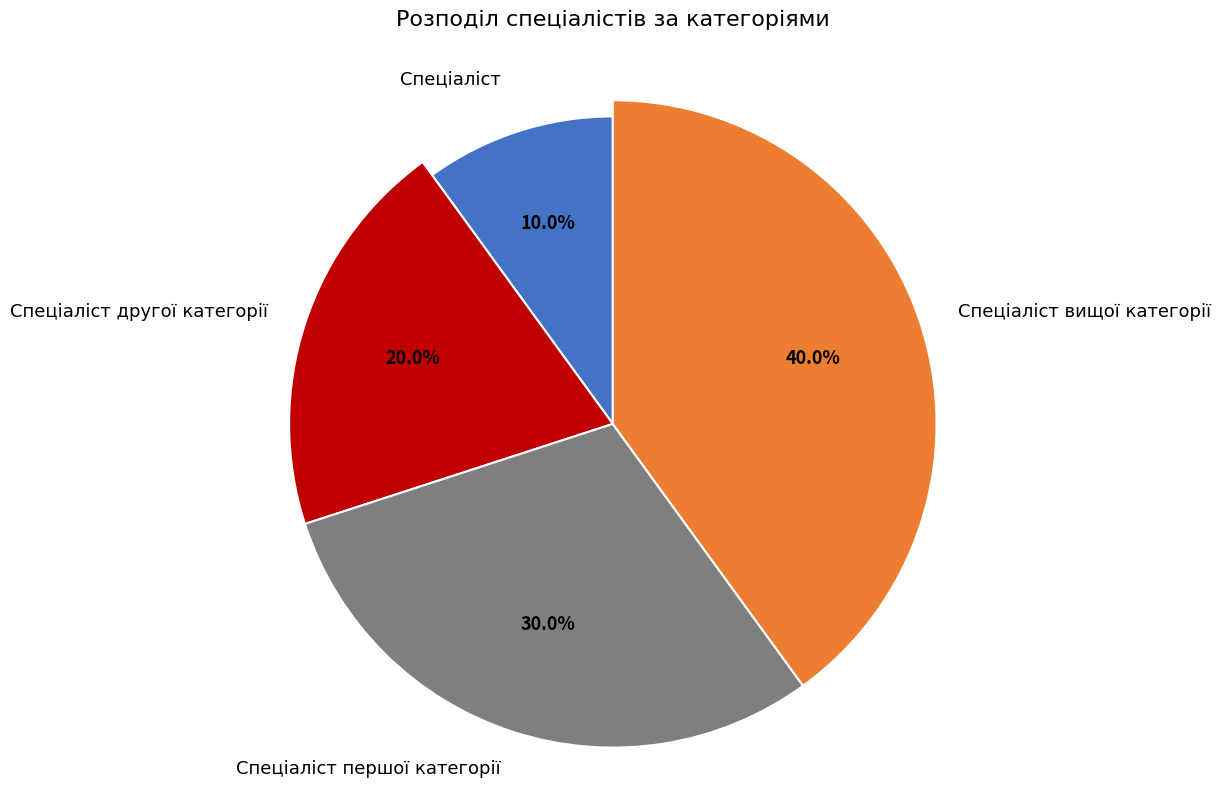

Combined, do Спеціаліст and Спеціаліст вищої категорії account for over 50%?

No